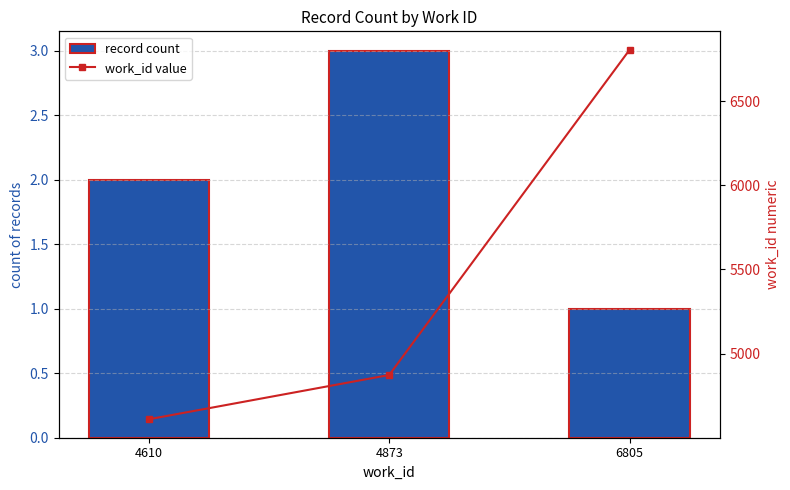

At which label is work_id value closest to 5707?

4873